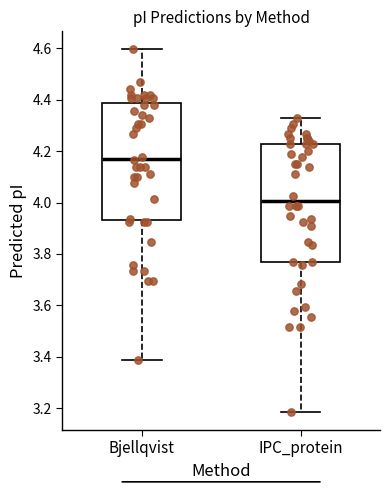

Reading left to right, read every box against the y-axis: the position of its median line, the range the box covers, and the ends of its whiskers. The values are not printed on the chart, so give them approximately, as read against the axis.

Bjellqvist: median 4.18, box 3.94 to 4.38, whiskers 3.38 to 4.60
IPC_protein: median 4.00, box 3.78 to 4.22, whiskers 3.18 to 4.32